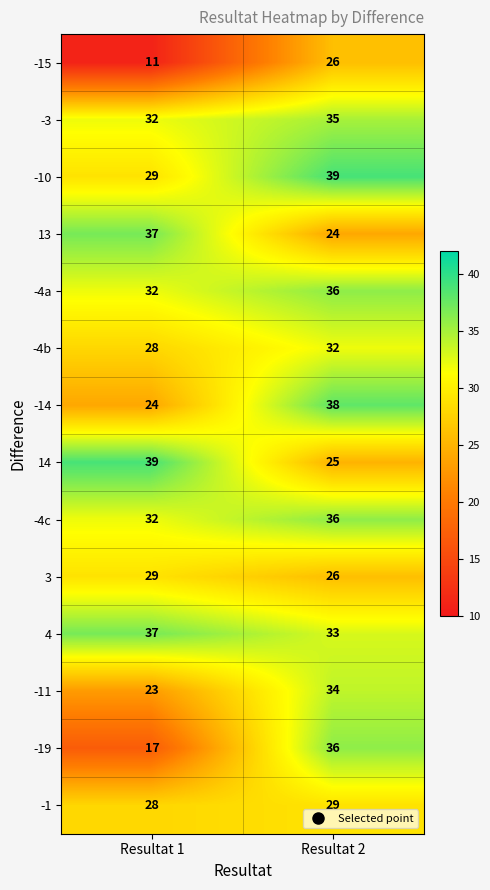

What is the average value of the -3 series?

34